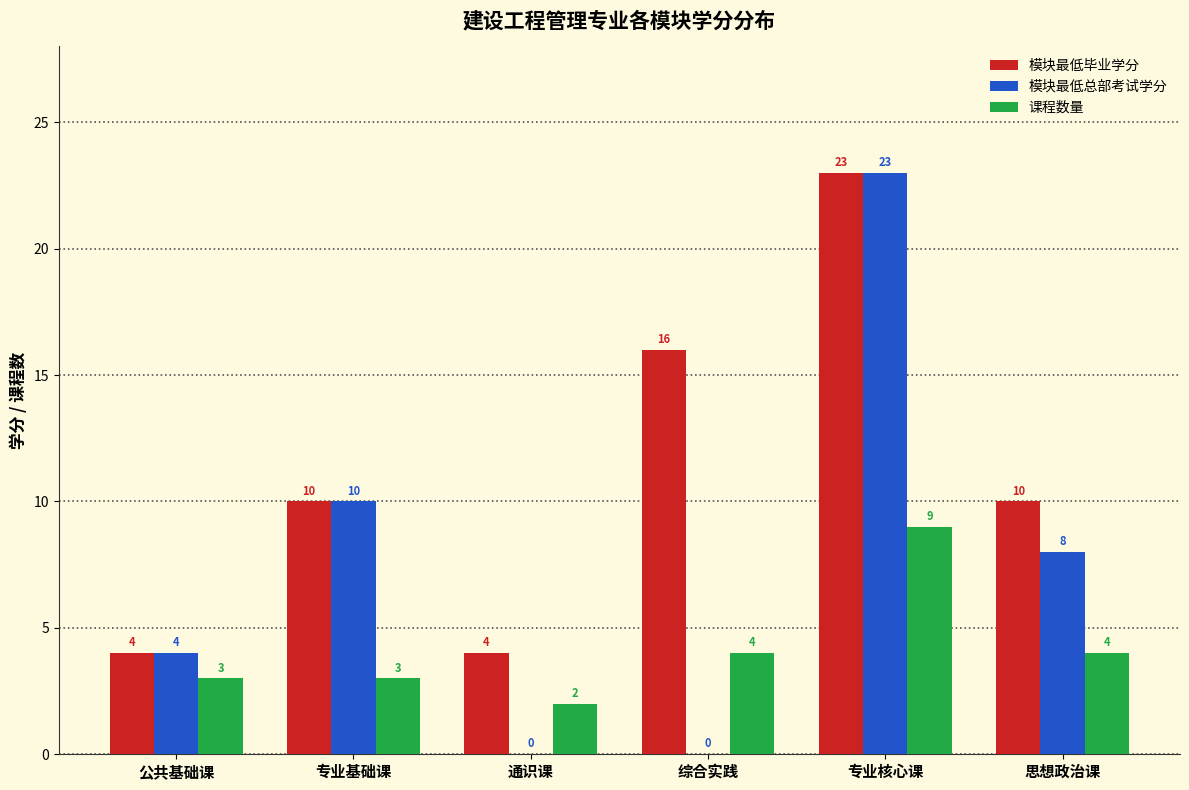

Read the 模块最低毕业学分 value at 思想政治课, to the nearest 10.

10